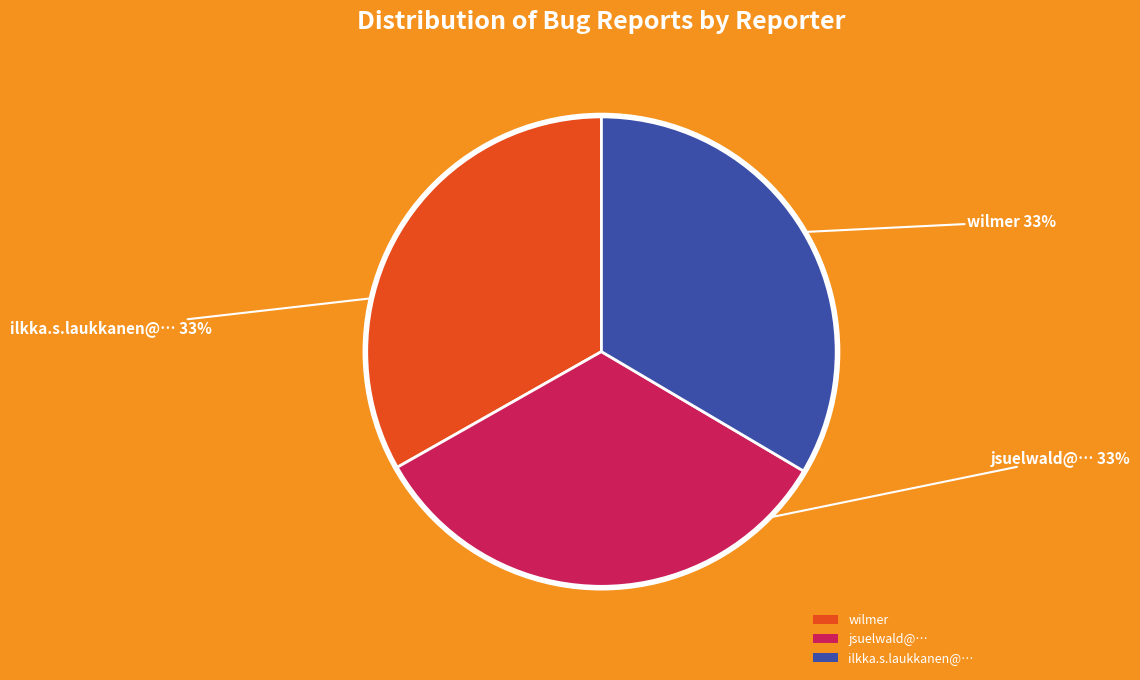

How many slices are in this pie chart?

3